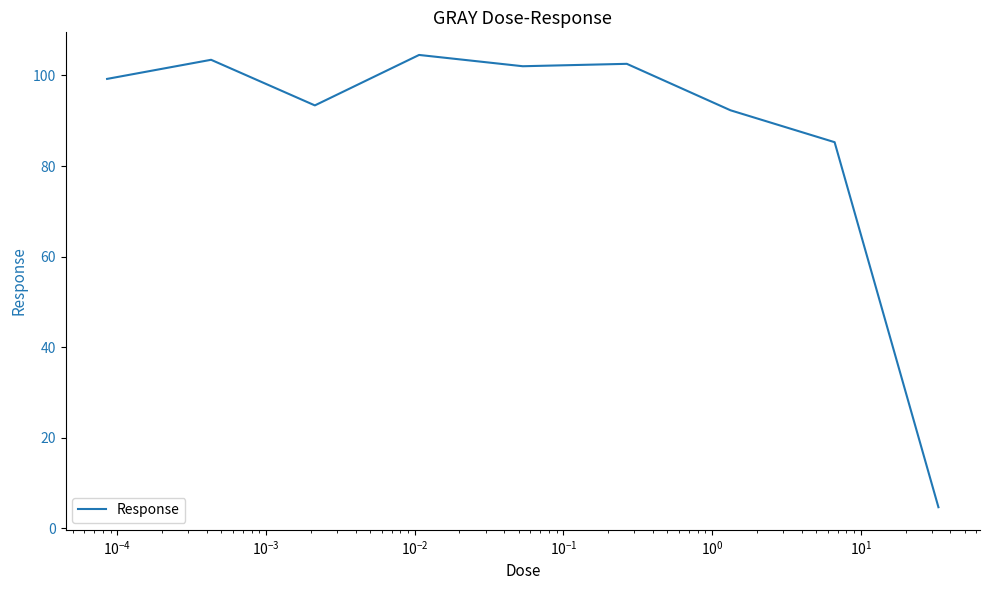

What is the smallest value displayed?

4.7